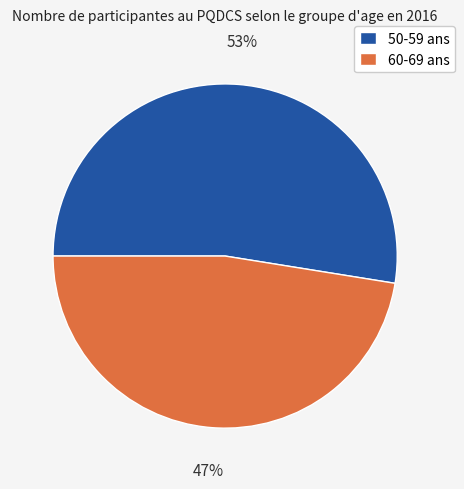

Is there any slice that represents more than half of the pie?

Yes